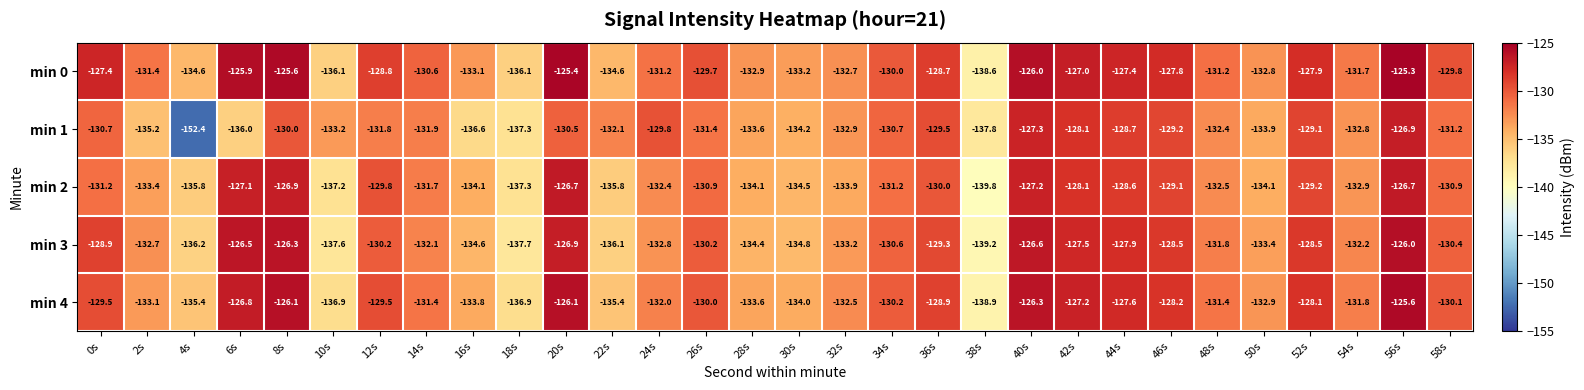

The min 1 series shows -129.8 at 24s. True or false?

True